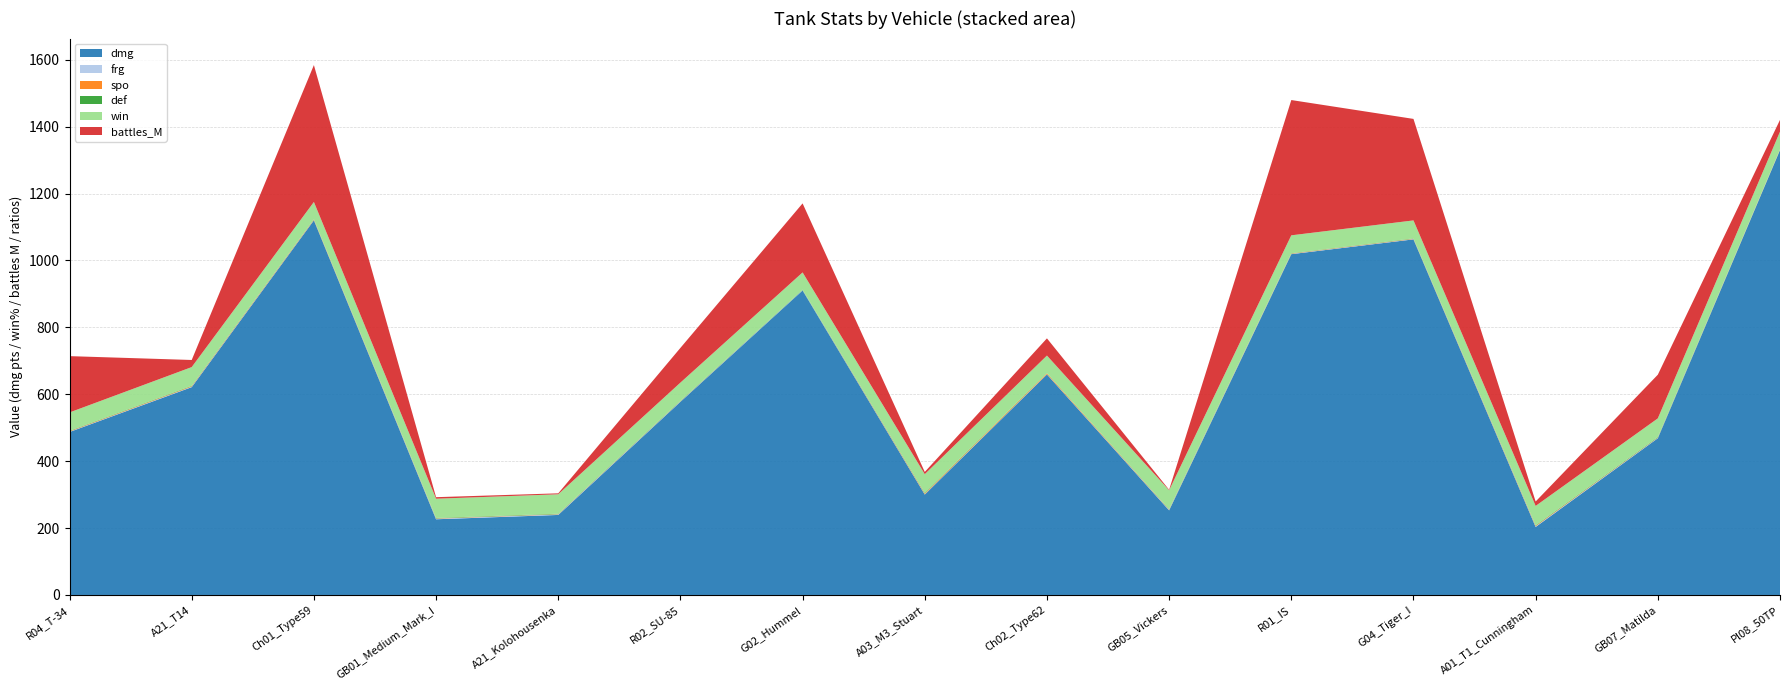

Reading right to left, list all the values displayed in this chart.

dmg: Pl08_50TP=1330.0	GB07_Matilda=468.6	A01_T1_Cunningham=203.4	G04_Tiger_I=1063.0	R01_IS=1018.8	GB05_Vickers=253.0	Ch02_Type62=659.3	A03_M3_Stuart=300.3	G02_Hummel=910.3	R02_SU-85=577.5	A21_Kolohousenka=239.3	GB01_Medium_Mark_I=226.3	Ch01_Type59=1120.0	A21_T14=621.3	R04_T-34=487.2
frg: Pl08_50TP=0.9	GB07_Matilda=1.1	A01_T1_Cunningham=1.5	G04_Tiger_I=0.9	R01_IS=1.0	GB05_Vickers=1.4	Ch02_Type62=0.7	A03_M3_Stuart=1.1	G02_Hummel=1.0	R02_SU-85=1.1	A21_Kolohousenka=1.5	GB01_Medium_Mark_I=1.7	Ch01_Type59=0.9	A21_T14=1.2	R04_T-34=1.0
spo: Pl08_50TP=1.0	GB07_Matilda=0.8	A01_T1_Cunningham=1.9	G04_Tiger_I=1.0	R01_IS=1.0	GB05_Vickers=0.9	Ch02_Type62=2.6	A03_M3_Stuart=2.1	G02_Hummel=0.1	R02_SU-85=0.5	A21_Kolohousenka=0.8	GB01_Medium_Mark_I=0.9	Ch01_Type59=1.6	A21_T14=1.6	R04_T-34=1.4
def: Pl08_50TP=0.5	GB07_Matilda=1.6	A01_T1_Cunningham=1.5	G04_Tiger_I=1.0	R01_IS=0.8	GB05_Vickers=1.2	Ch02_Type62=0.7	A03_M3_Stuart=1.6	G02_Hummel=1.3	R02_SU-85=1.3	A21_Kolohousenka=1.3	GB01_Medium_Mark_I=1.3	Ch01_Type59=0.9	A21_T14=1.2	R04_T-34=1.1
win: Pl08_50TP=52.7	GB07_Matilda=55.8	A01_T1_Cunningham=58.0	G04_Tiger_I=53.6	R01_IS=53.4	GB05_Vickers=56.4	Ch02_Type62=52.3	A03_M3_Stuart=56.0	G02_Hummel=51.4	R02_SU-85=54.4	A21_Kolohousenka=58.1	GB01_Medium_Mark_I=57.5	Ch01_Type59=51.5	A21_T14=55.9	R04_T-34=54.9
battles_M: Pl08_50TP=35.2	GB07_Matilda=130.6	A01_T1_Cunningham=13.2	G04_Tiger_I=303.5	R01_IS=404.4	GB05_Vickers=1.6	Ch02_Type62=51.4	A03_M3_Stuart=6.7	G02_Hummel=206.4	R02_SU-85=103.8	A21_Kolohousenka=2.8	GB01_Medium_Mark_I=4.6	Ch01_Type59=409.2	A21_T14=21.3	R04_T-34=168.3